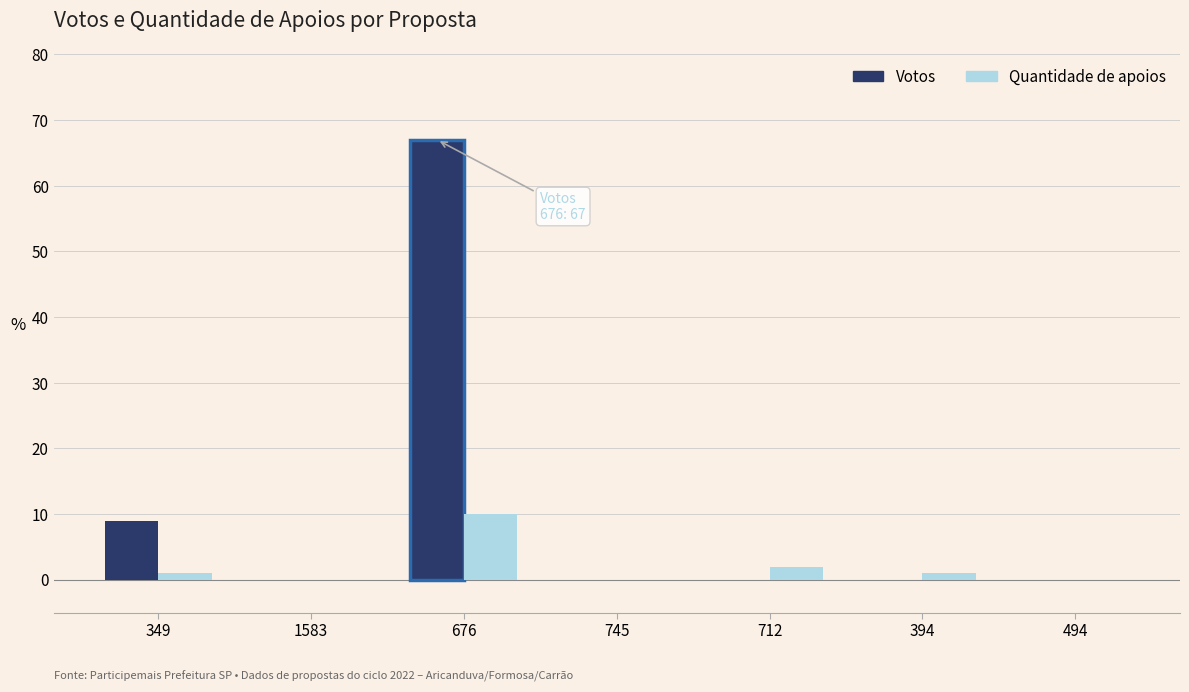

How many categories are shown in the chart?

7